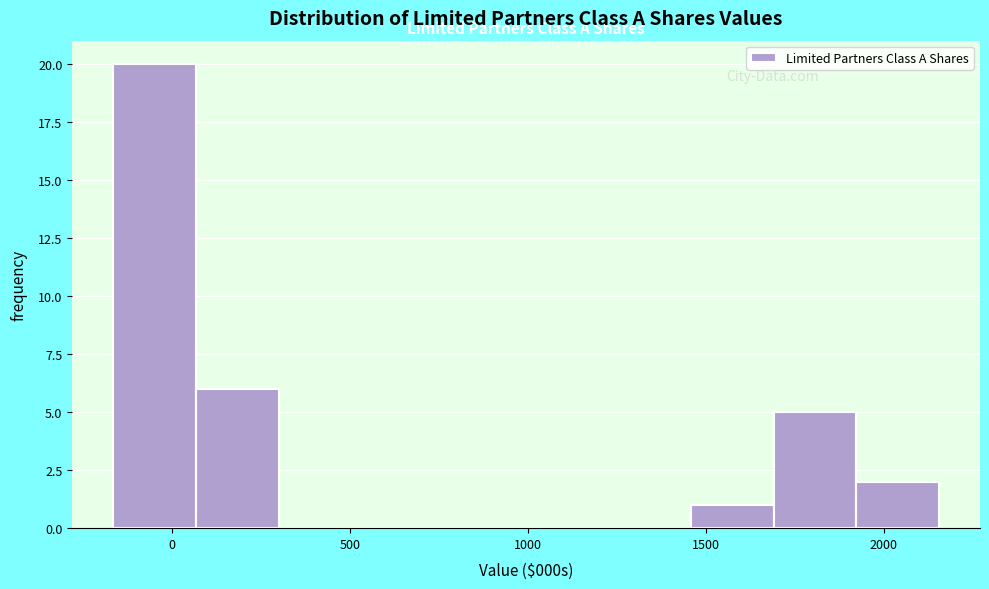

What is the height of the bar covering 1450 to 1700 on the x-axis? Neither the bar edges nor the heights are printed on the chart, so give them approximately, as read against the axes.

1